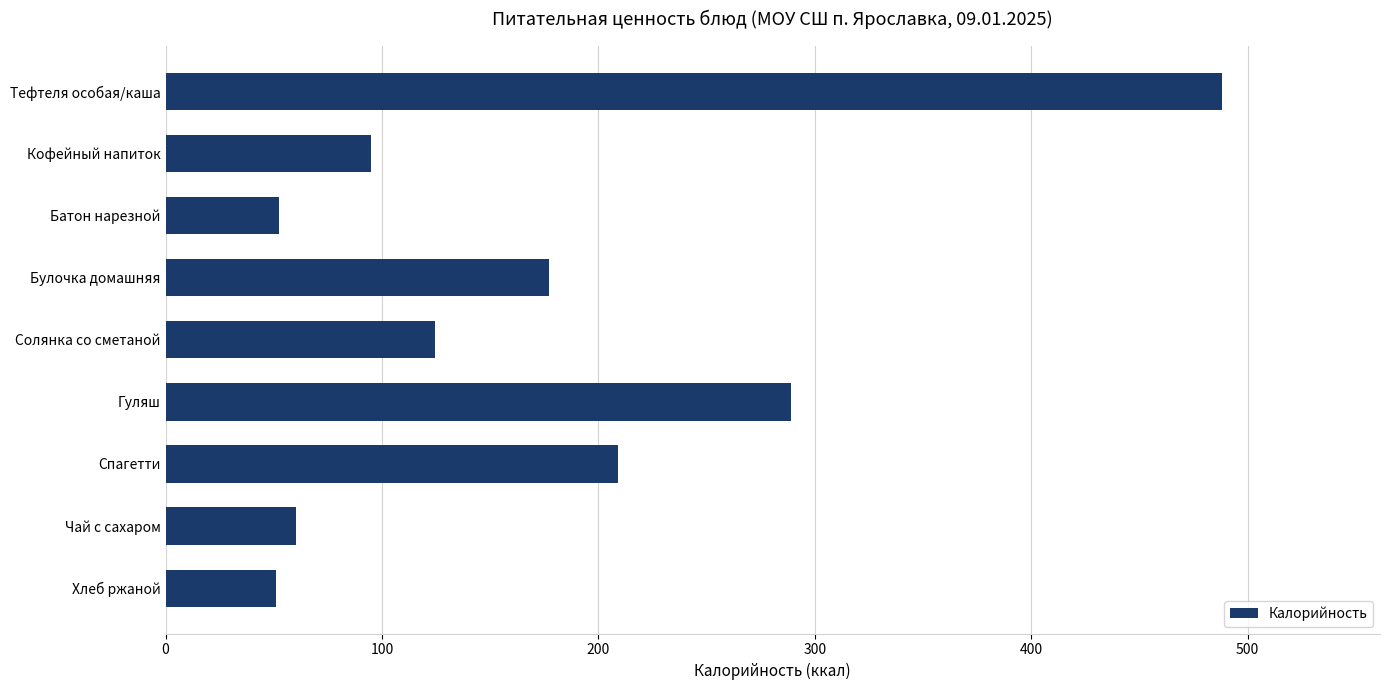

What is the label of the 9th bar from the top?

Хлеб ржаной